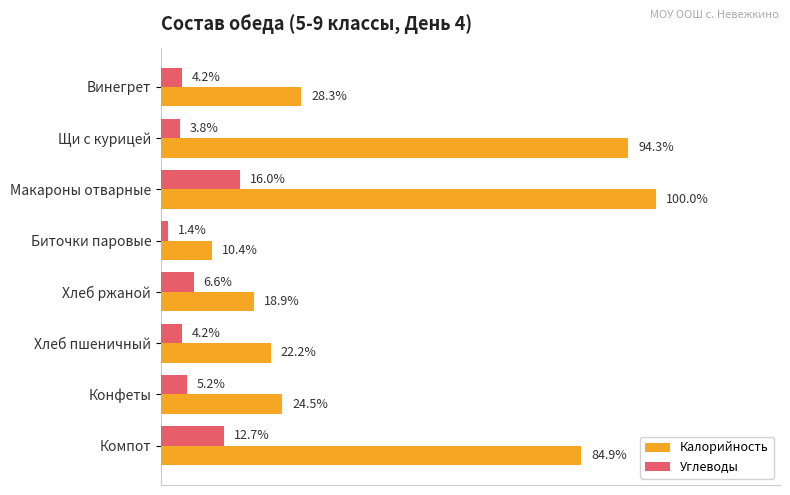

What are all the series names shown in the legend?

Калорийность, Углеводы